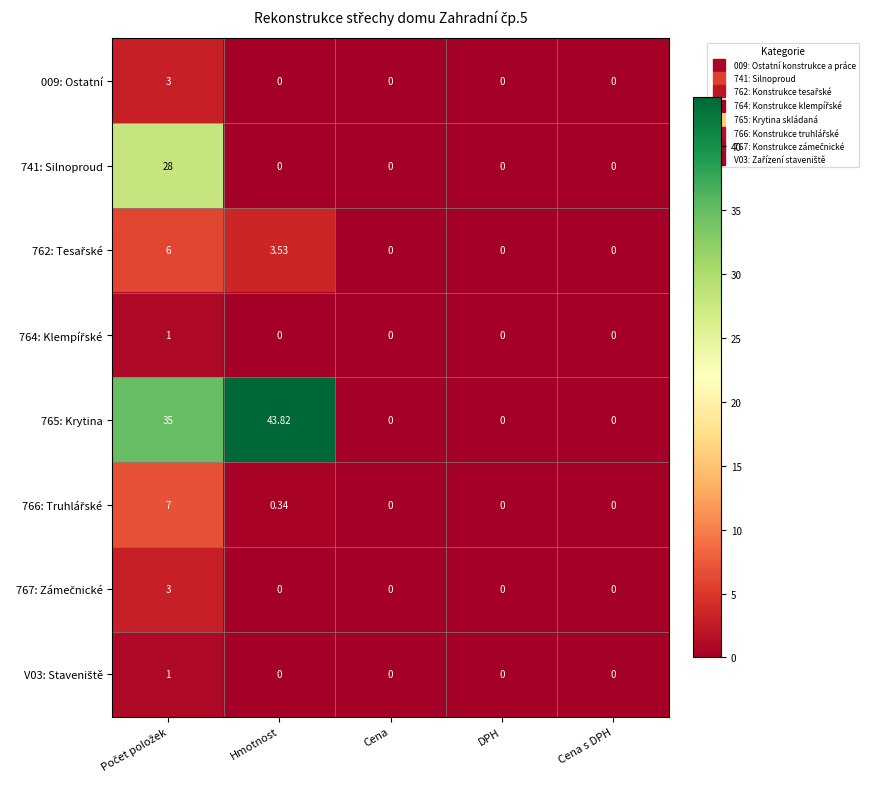

At which category does the chart reach its peak across all series?

Hmotnost